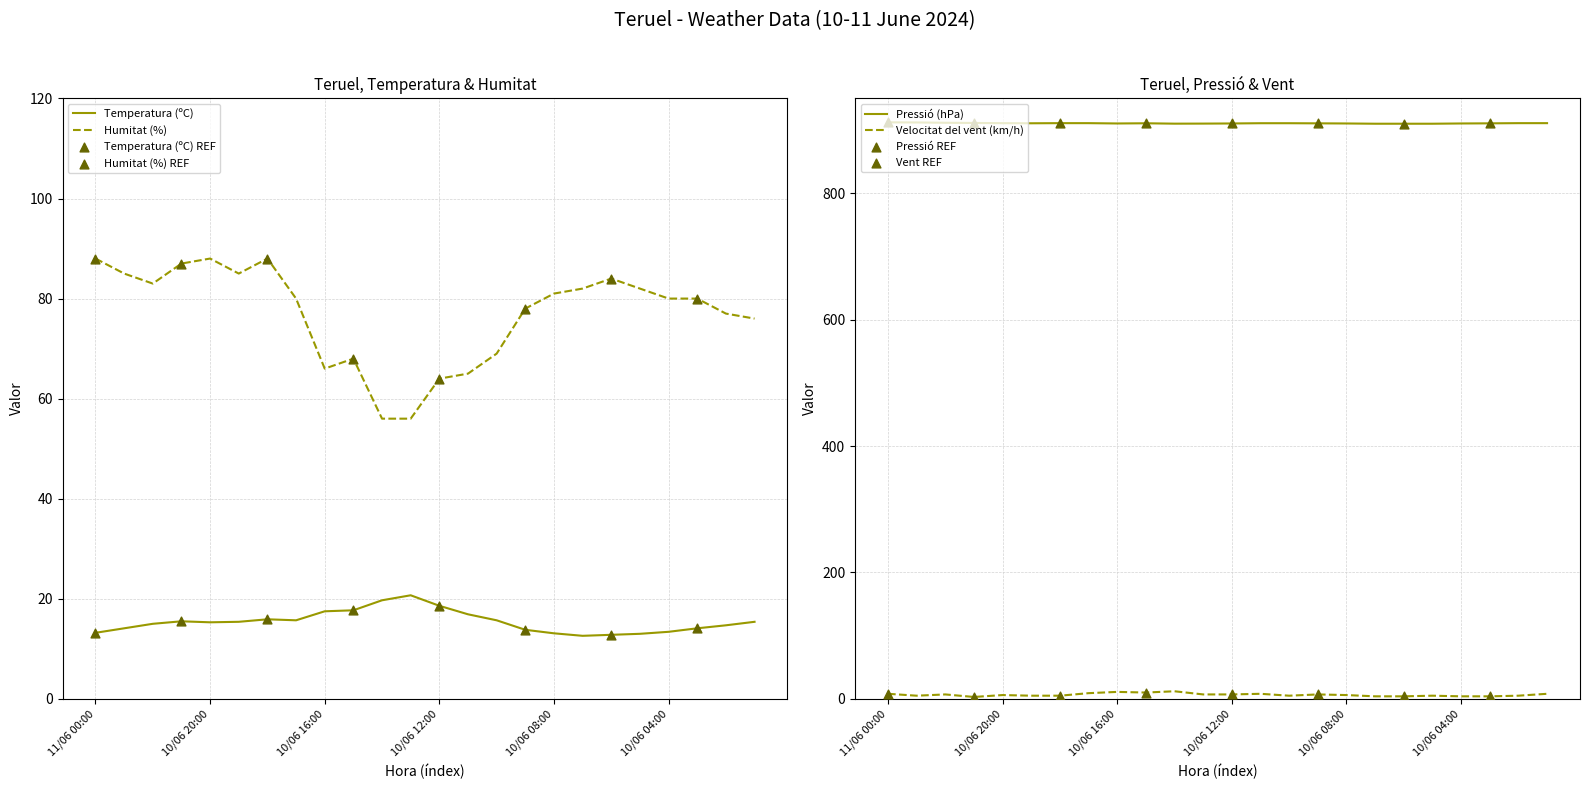

Is the value of Temperatura (ºC) at 10/06 14:00 greater than the value of Humitat (%) at 10/06 20:00?

No